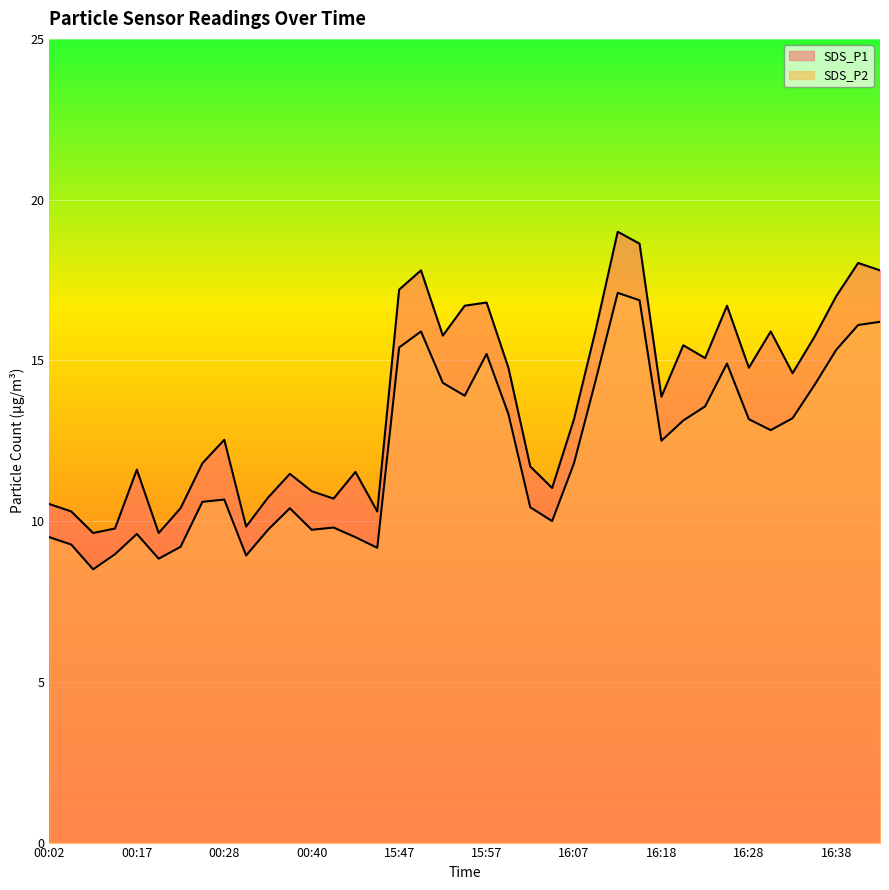

What value does the SDS_P1 series have at 00:31?

9.8